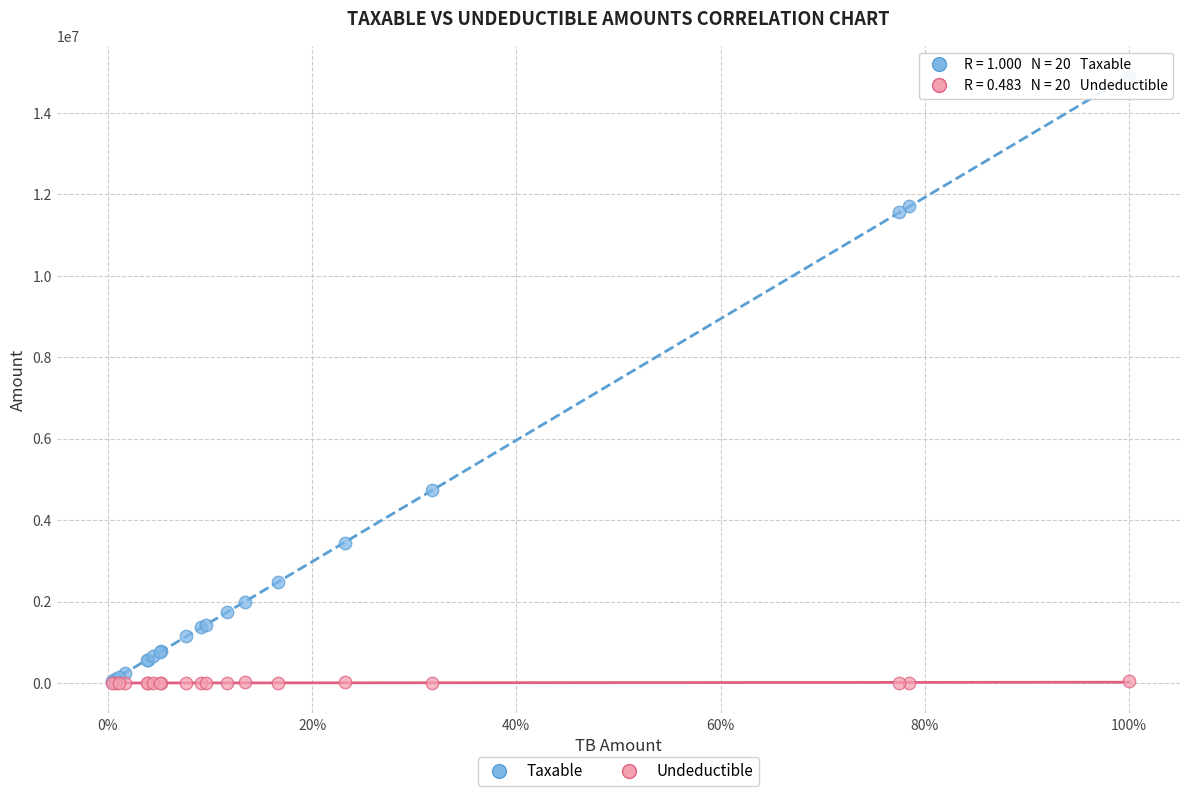

Across all series, what Y value is closest to 7443929?

4731146.9